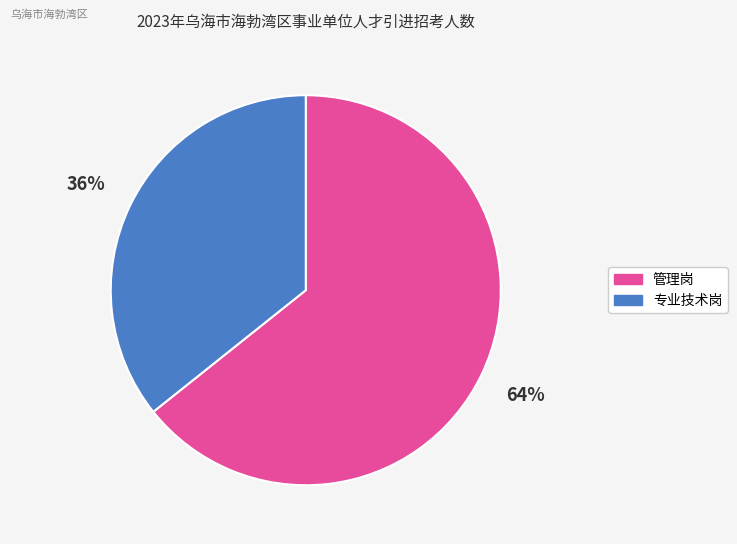

Is there a majority slice in this chart?

Yes